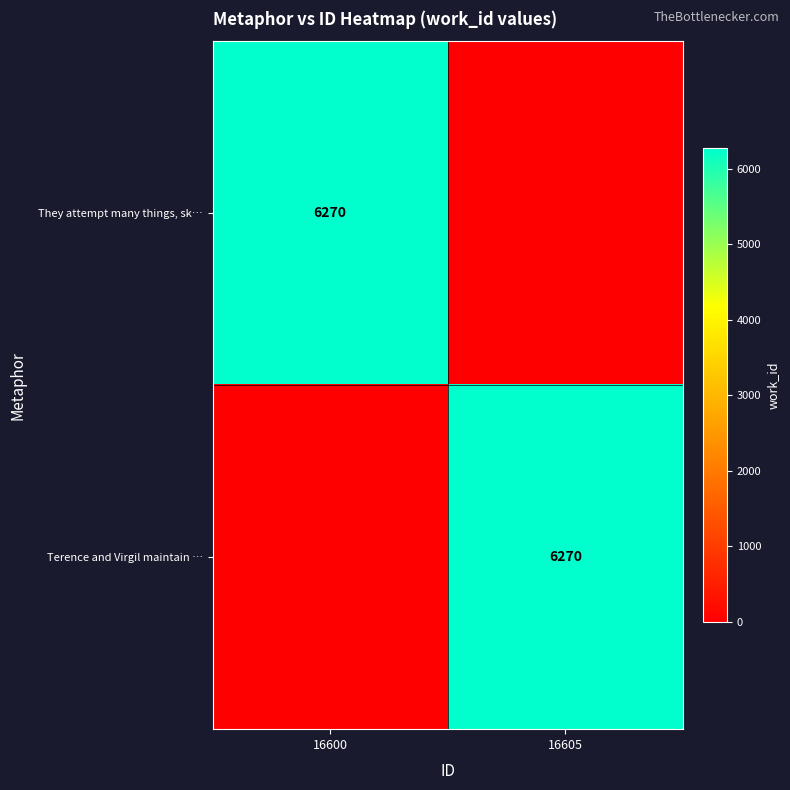

How many data points does each series have?

2